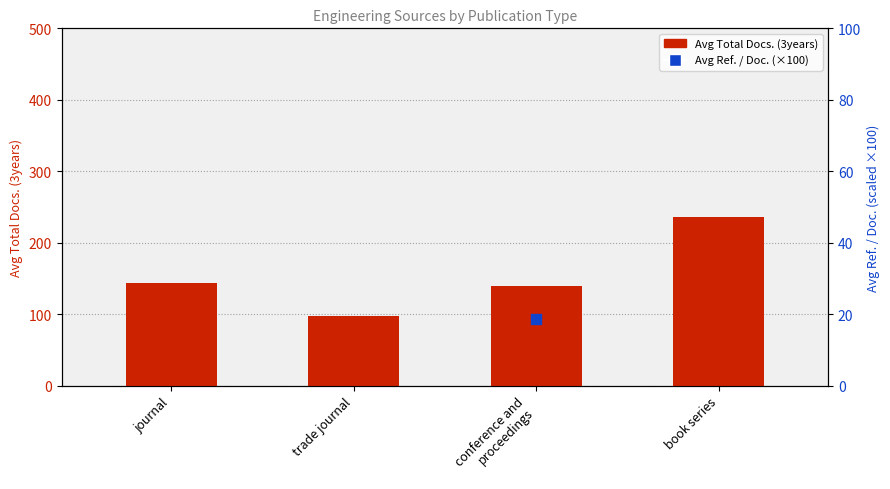

At which category is the sum across all series the highest?

book series